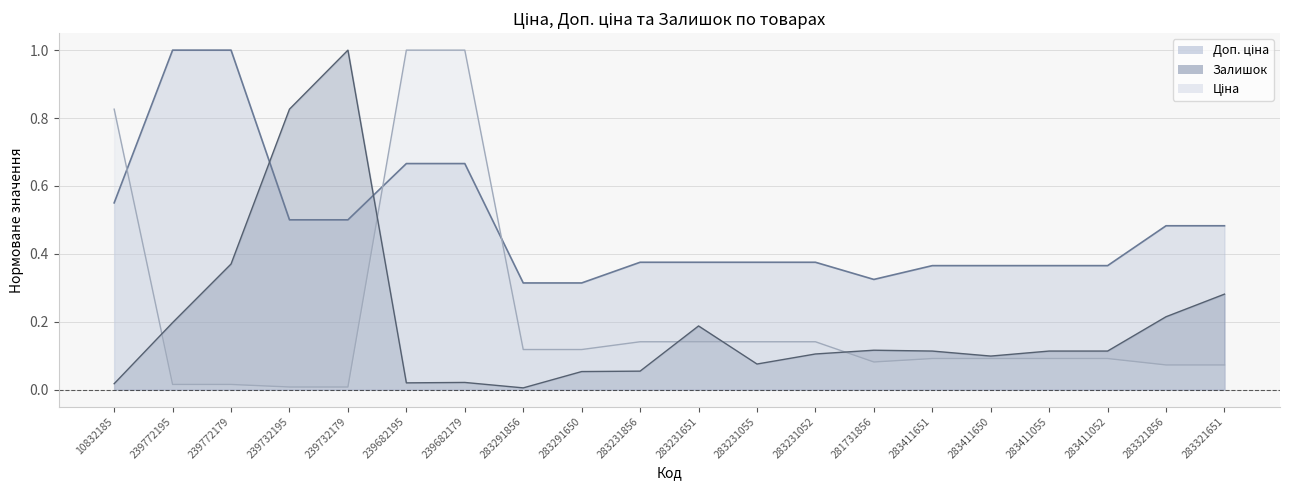

How many times do Ціна and Залишок cross each other?

5